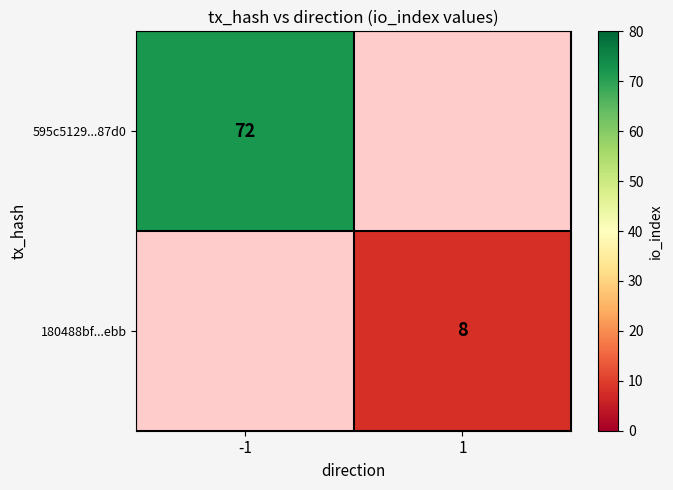

Which category has the highest value across all series?

-1